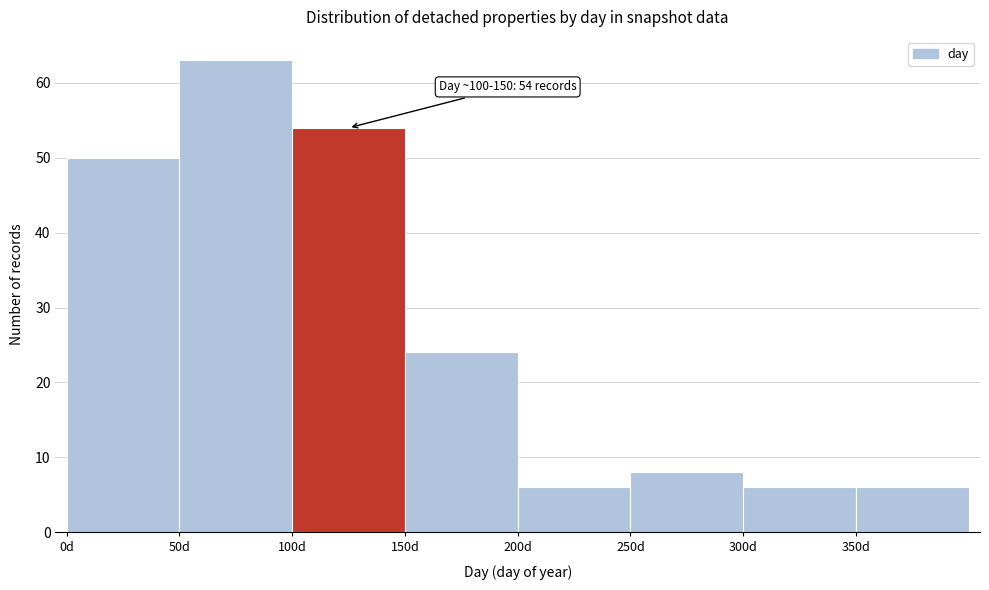

Which range on the x-axis has the tallest bar?

50 to 100